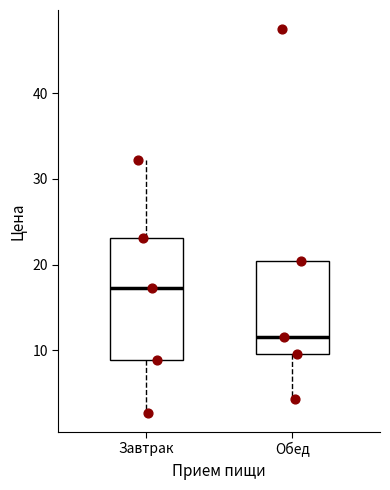

Comparing the boxes themselves (not the whiskers), which one is the tallest?

Завтрак